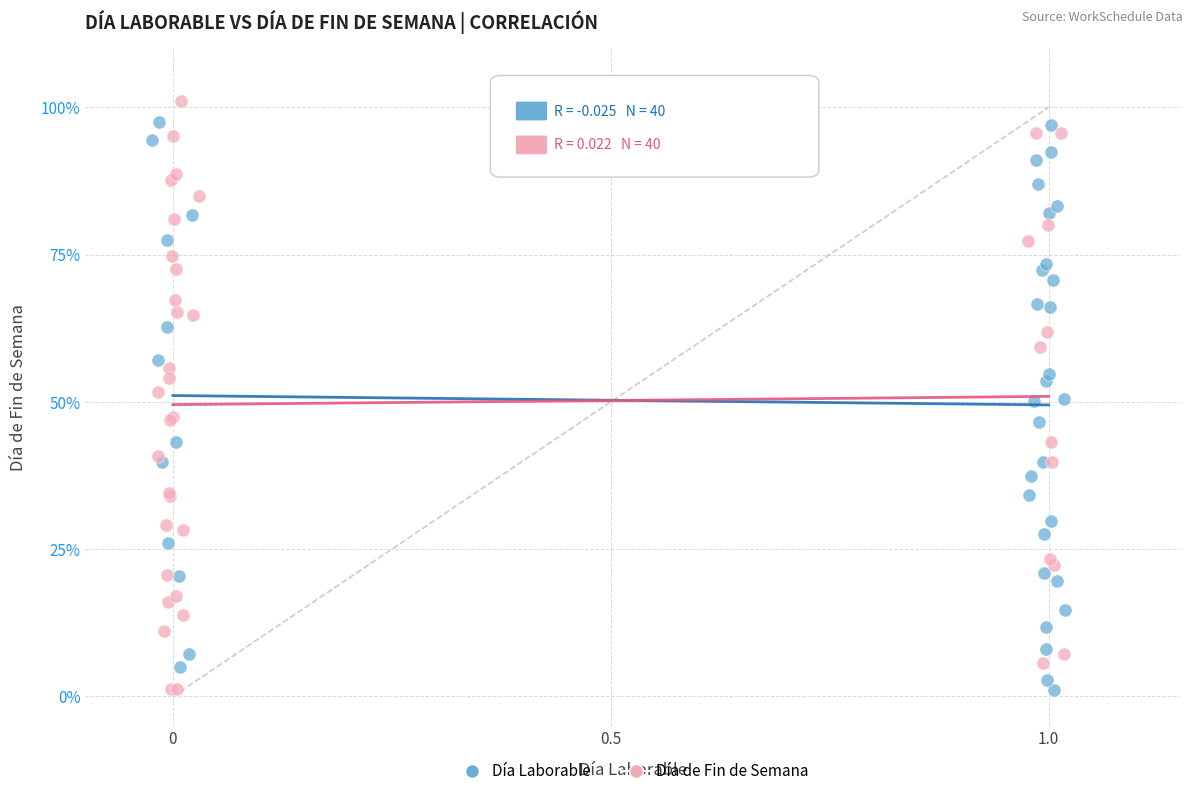

What are all the series names shown in the legend?

Día Laborable, Día de Fin de Semana